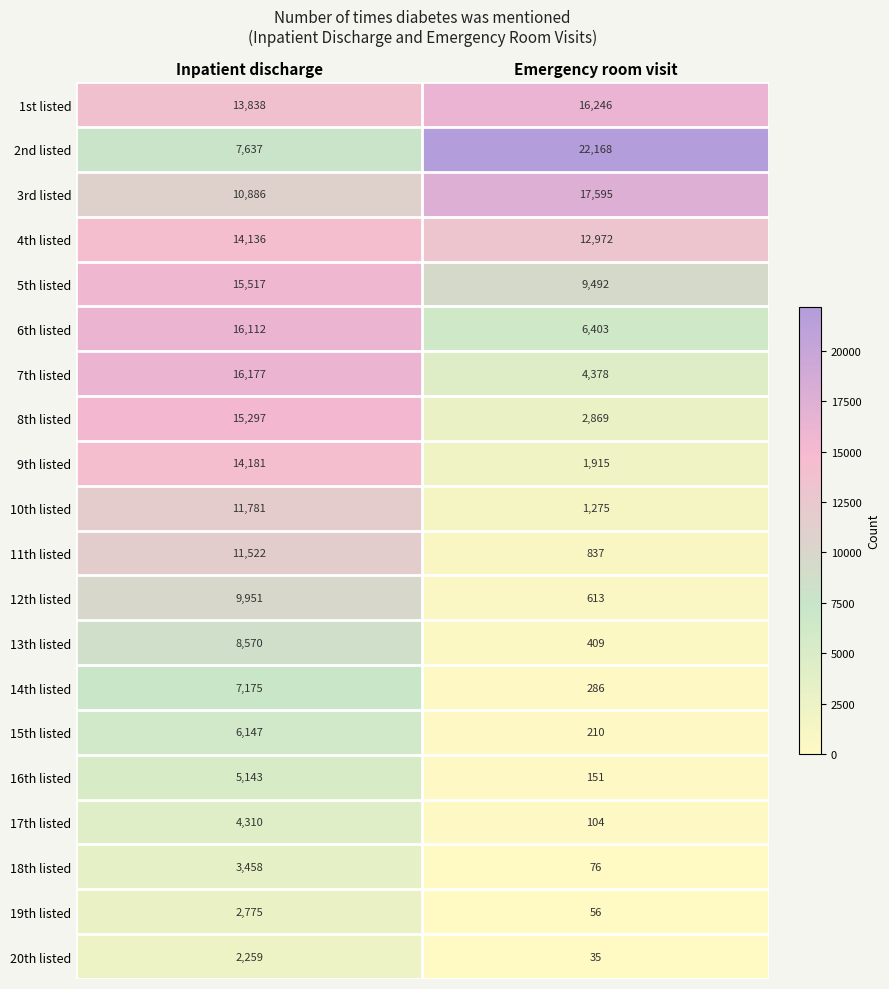

Which series has the widest spread of values?

2nd listed